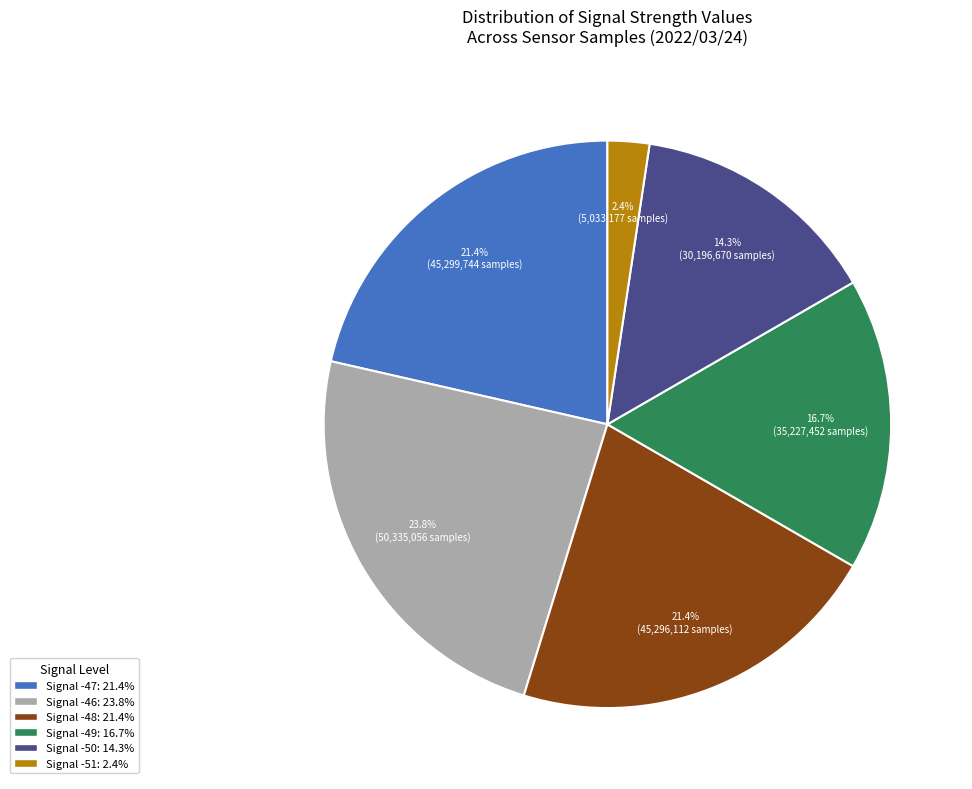

Does any single category account for the majority?

No